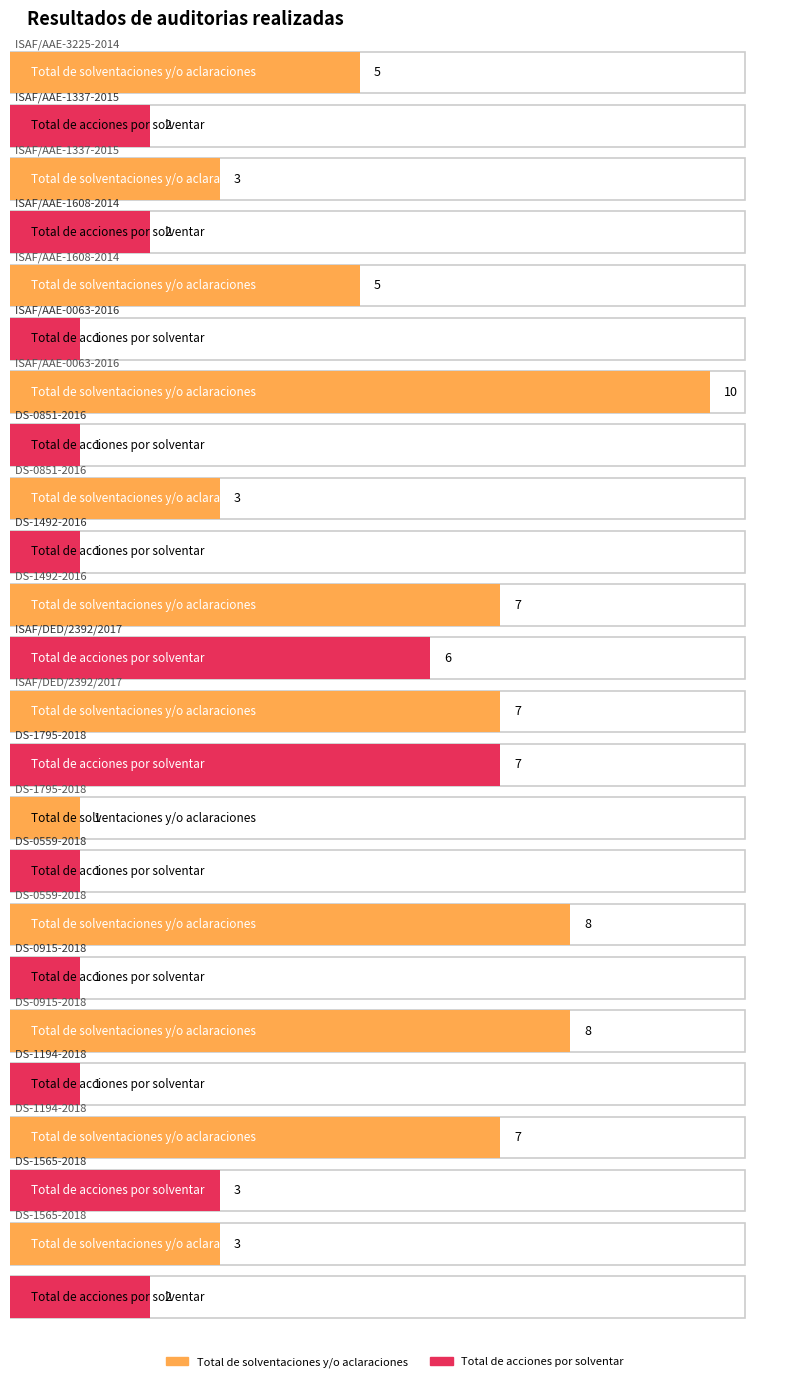

What is the minimum value shown in the chart?

1